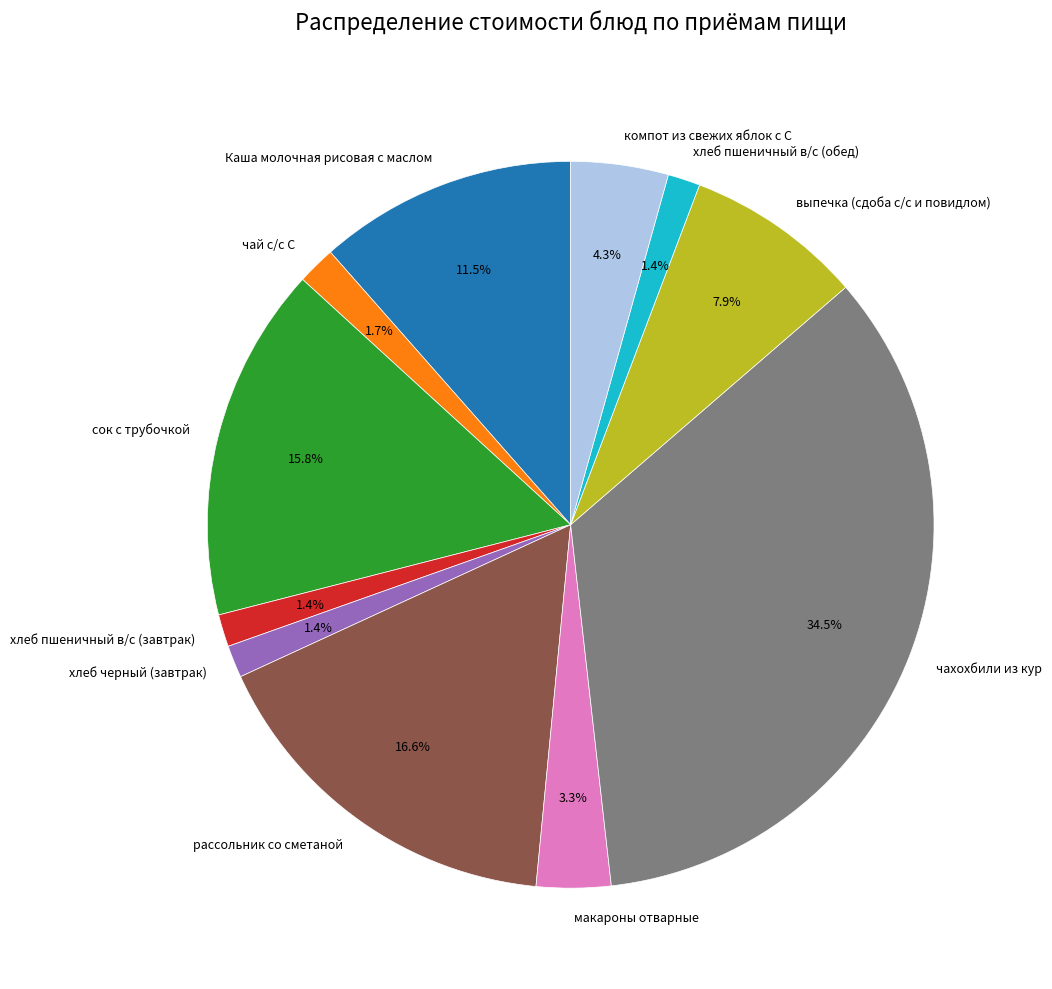

Which category has the biggest portion of the pie?

чахохбили из кур